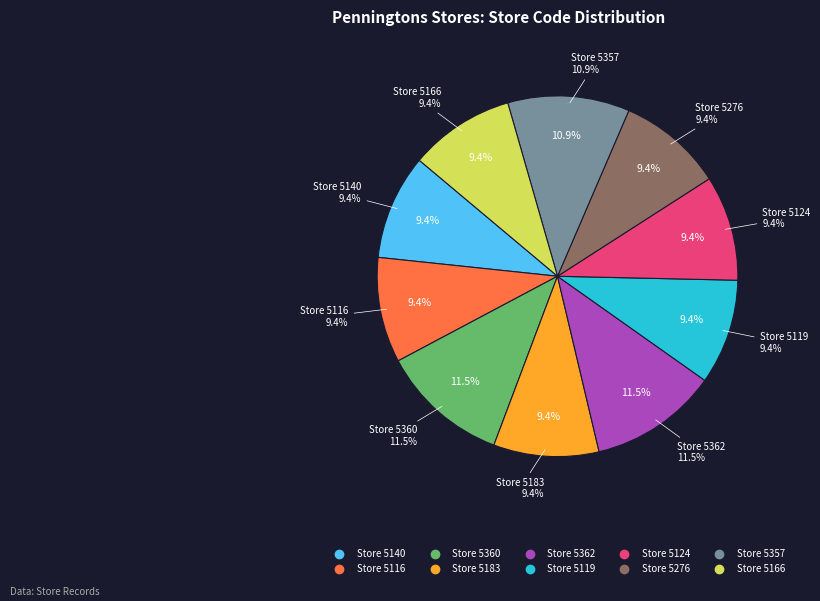

What is the smallest slice in the pie chart?

5276